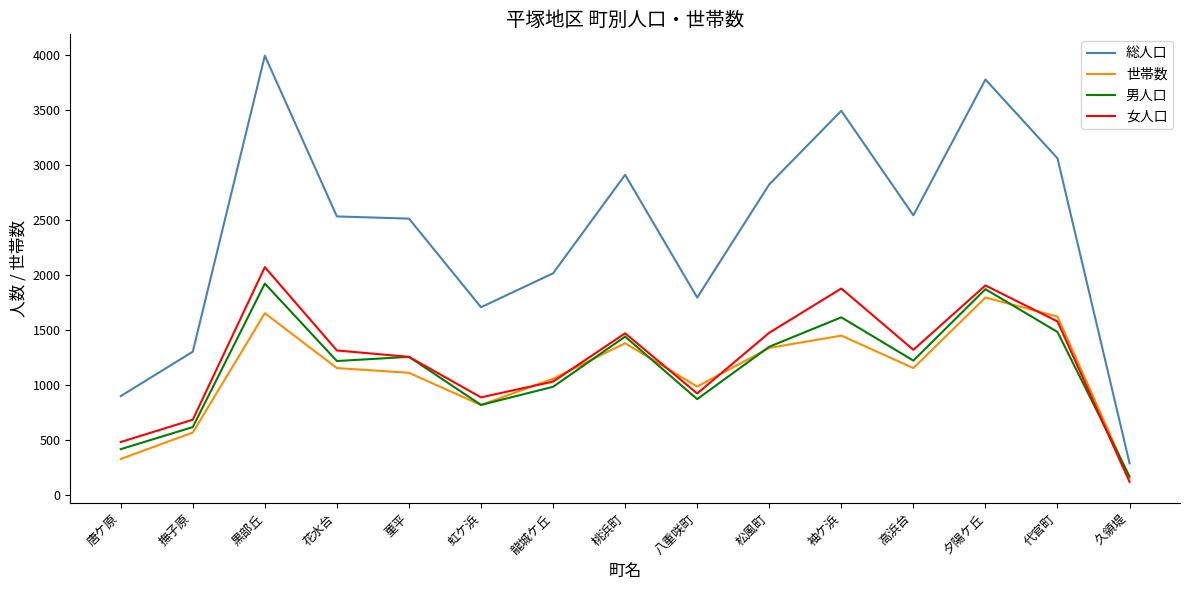

What is the lowest value of the 総人口 series?

289